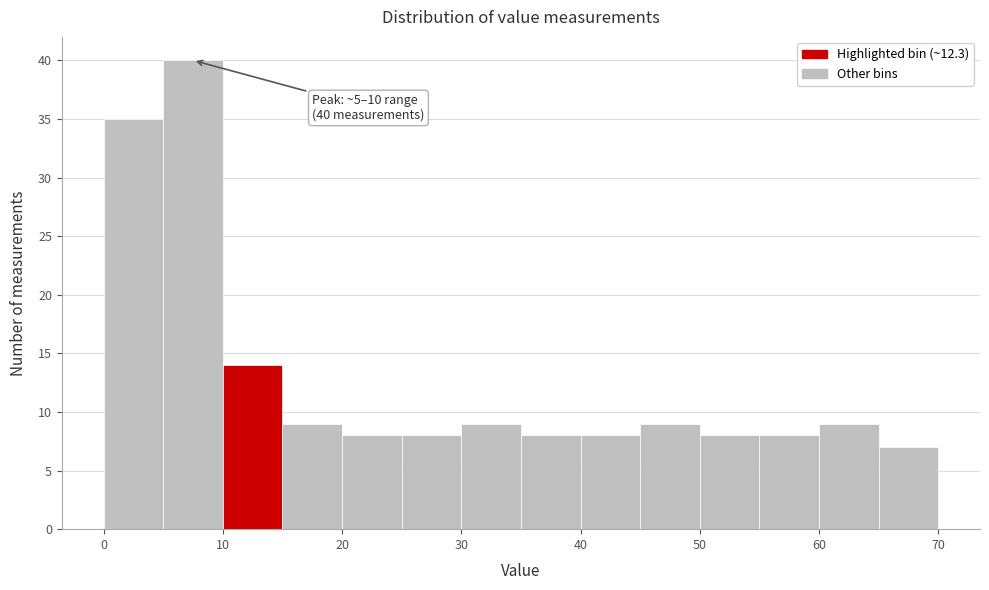

Over which range of the x-axis is the bar tallest?

5 to 10